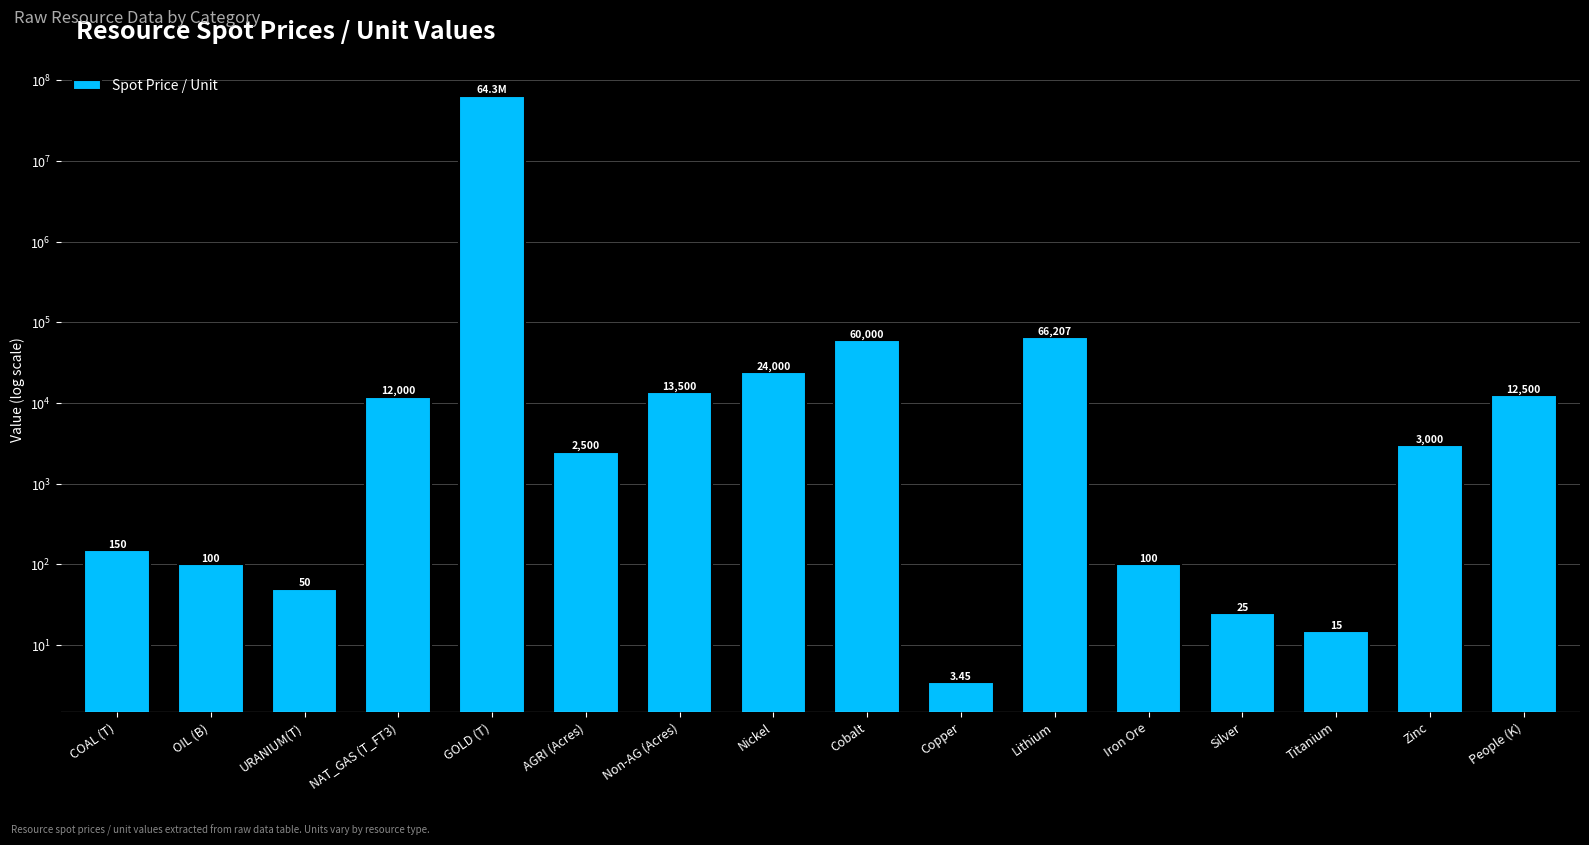

Count the number of values greater than 3000.

7